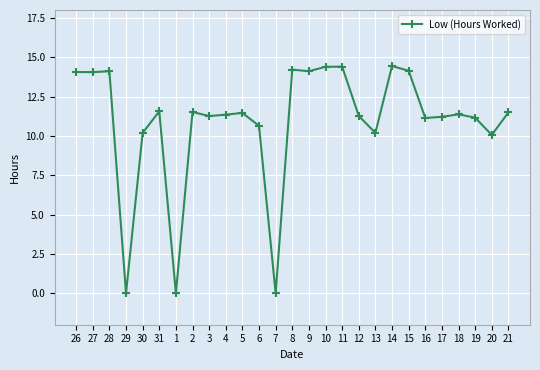

What is the sum of all values?

293.8